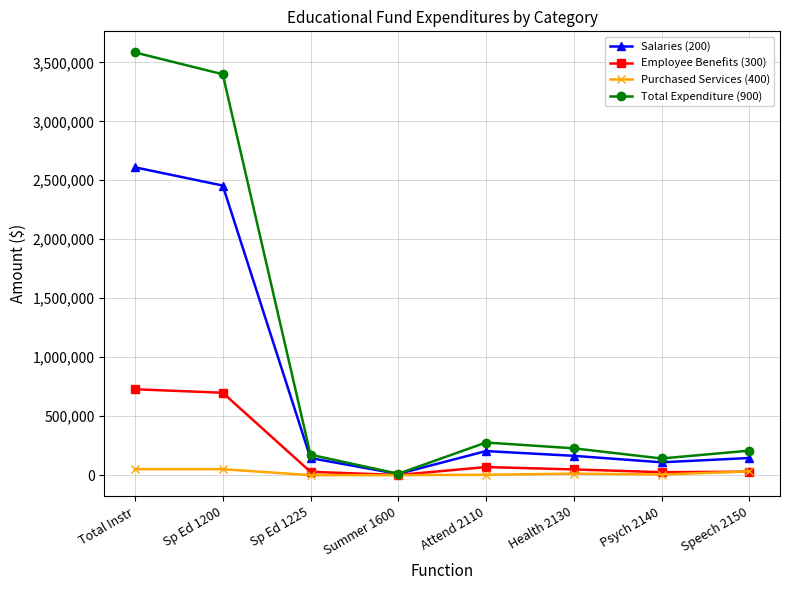

What position from the left is Summer 1600?

4